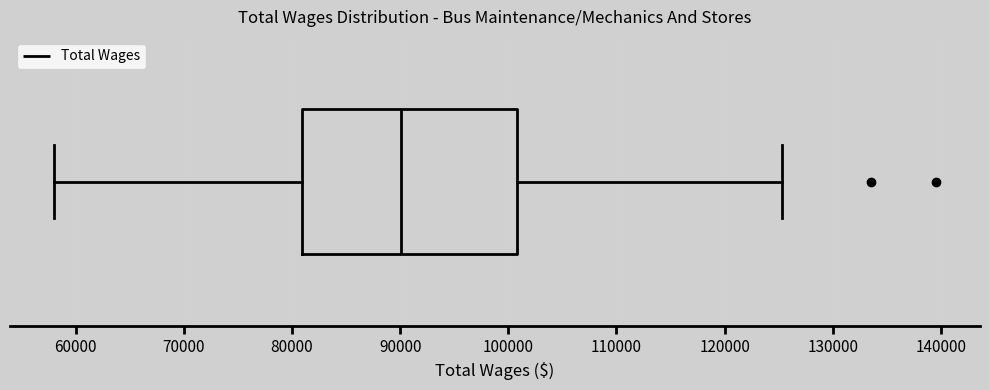

Transcribe this box plot: give where the median line is, the range the box spans, and where the two whiskers end, as read against the x-axis. The values are not printed on the chart, so give them approximately, as read against the axis.

median 90000, box 81000 to 101000, whiskers 58000 to 125000